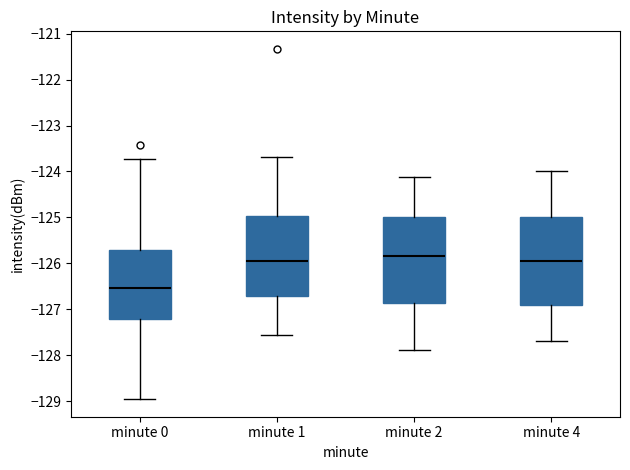

Reading left to right, transcribe this box plot: for each box, give where its median line is, the range the box spans, and where its two whiskers end, as read against the y-axis. The values are not printed on the chart, so give them approximately, as read against the axis.

minute 0: median -126.5, box -127.2 to -125.7, whiskers -129.0 to -123.7
minute 1: median -125.9, box -126.7 to -125.0, whiskers -127.6 to -123.7
minute 2: median -125.8, box -126.9 to -125.0, whiskers -127.9 to -124.1
minute 4: median -126.0, box -126.9 to -125.0, whiskers -127.7 to -124.0